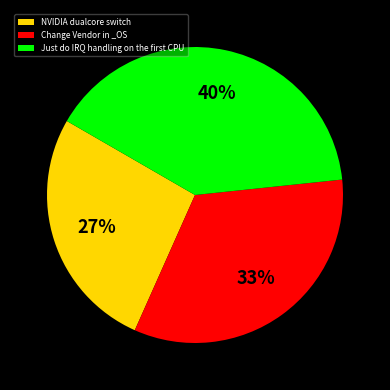

Is the sum of NVIDIA dualcore switch and Change Vendor in _OS greater than half?

Yes